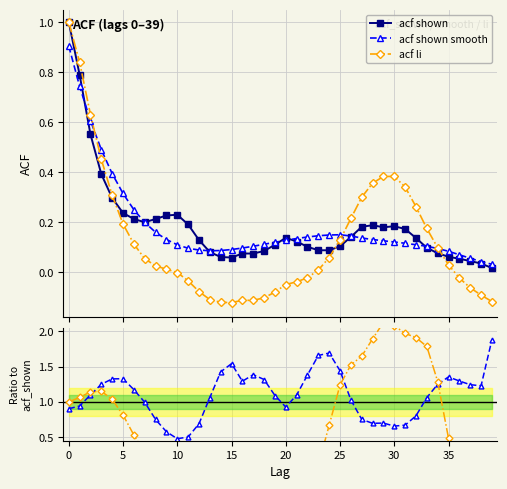

Which series has the largest total across all categories?

acf shown smooth